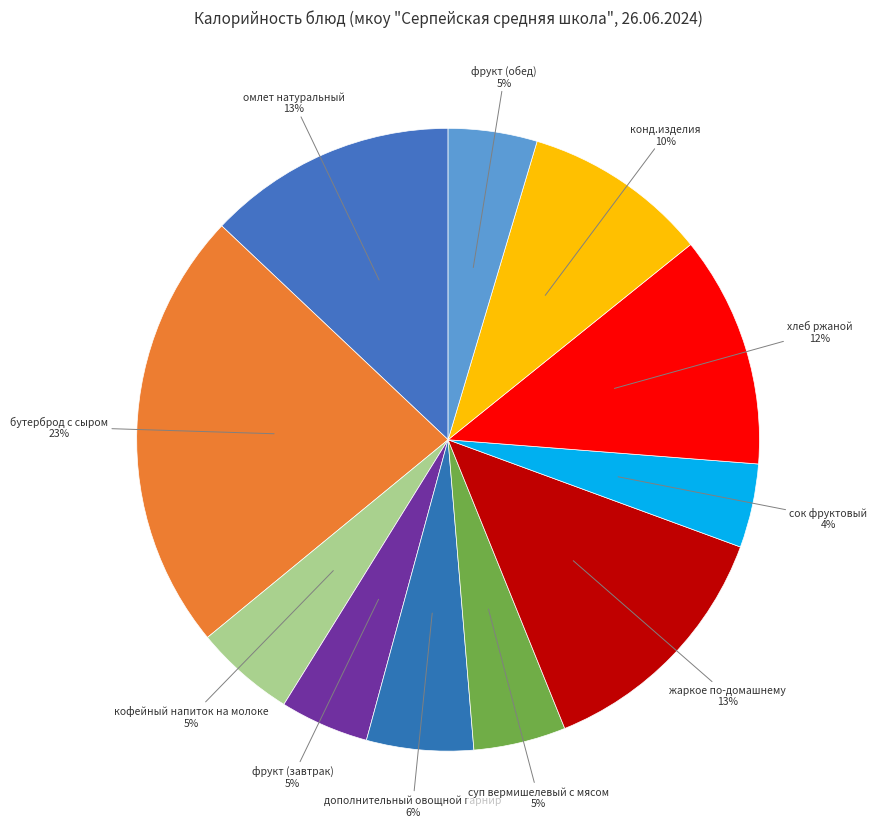

How many segments does this pie chart have?

11